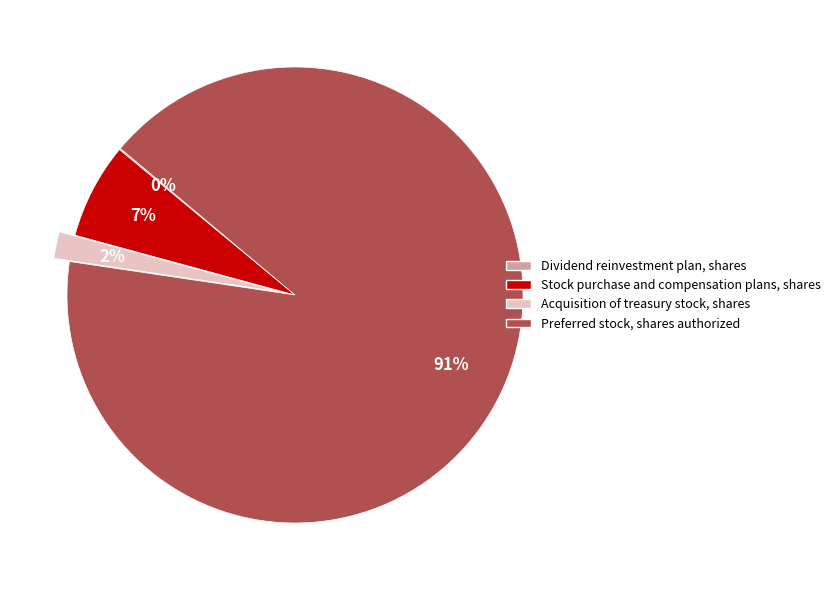

Does Preferred stock, shares authorized account for over 50% of the chart?

Yes